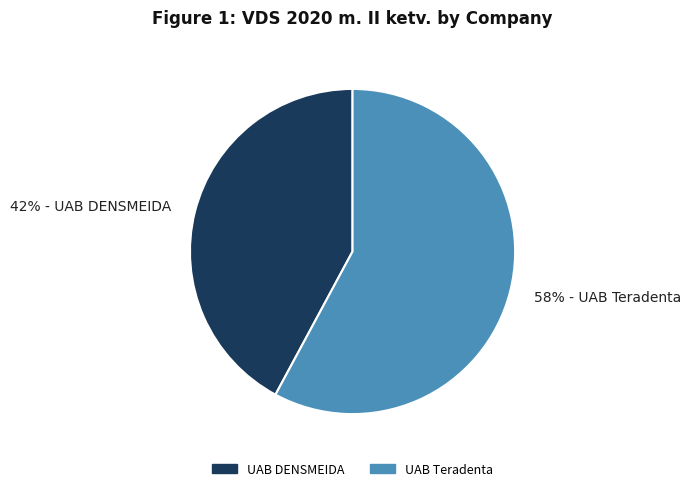

What is the majority slice?

UAB Teradenta